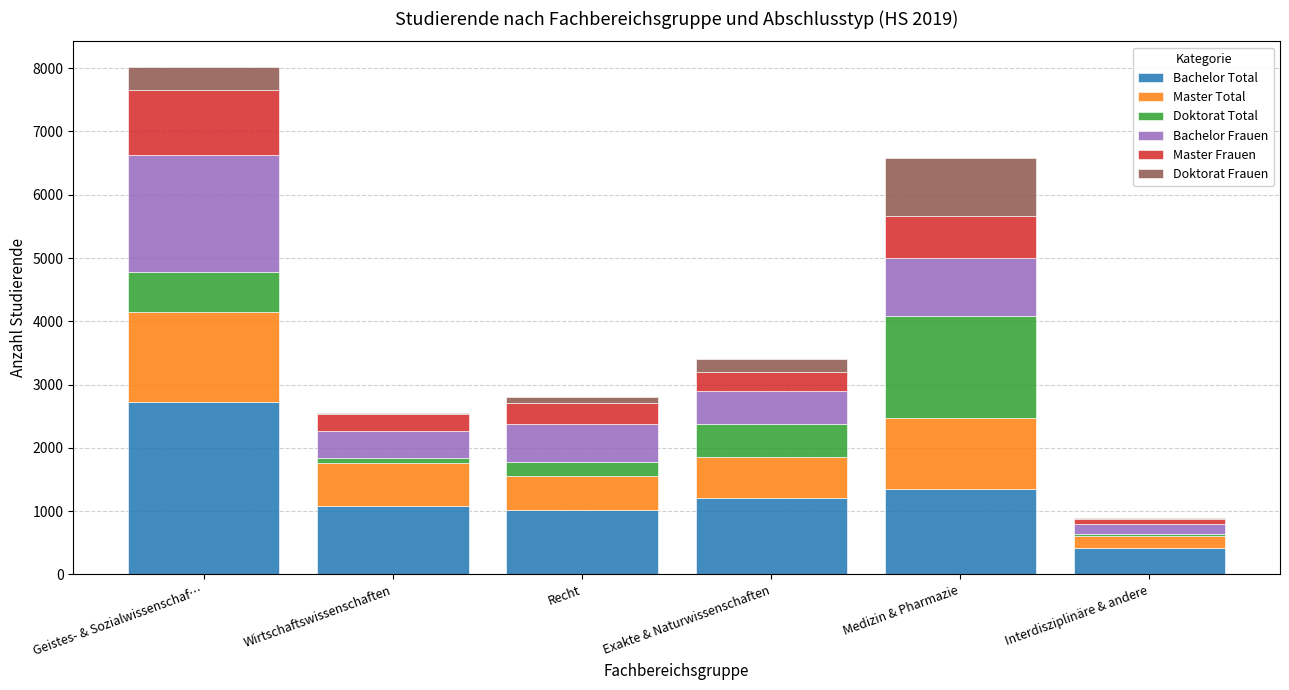

Does the chart contain stacked bars?

Yes